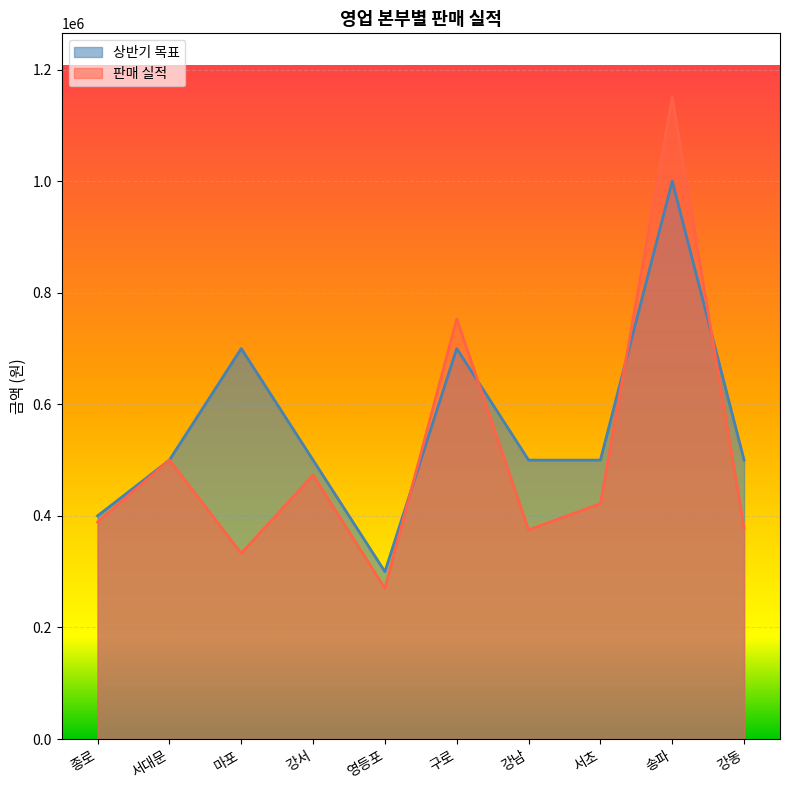

What is the lowest value of the 판매 실적 series?

270000